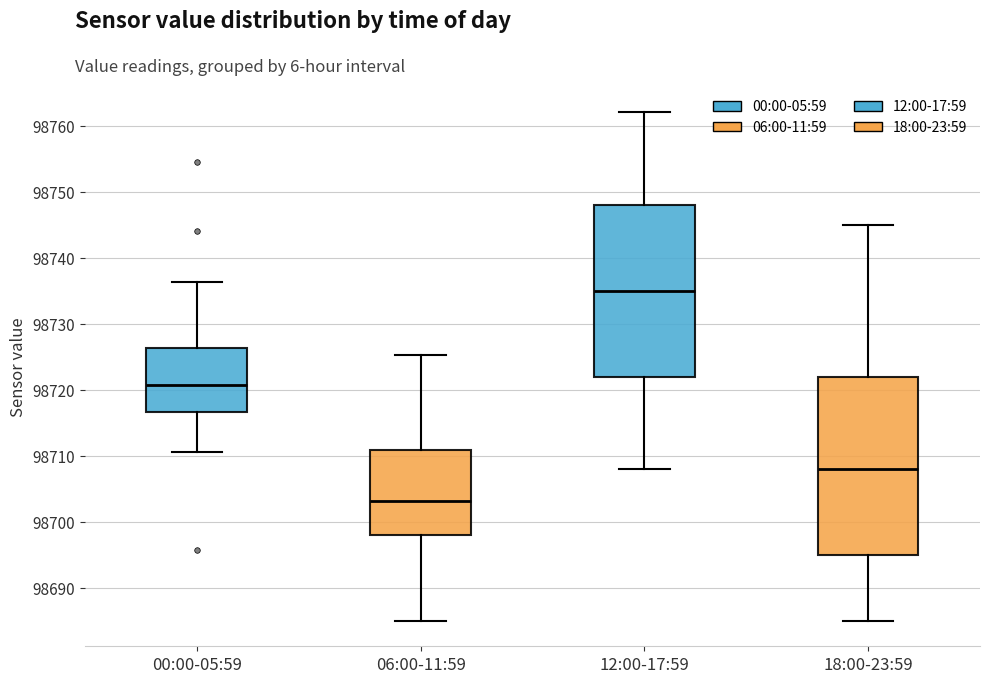

Which box has the lowest median line?

06:00-11:59